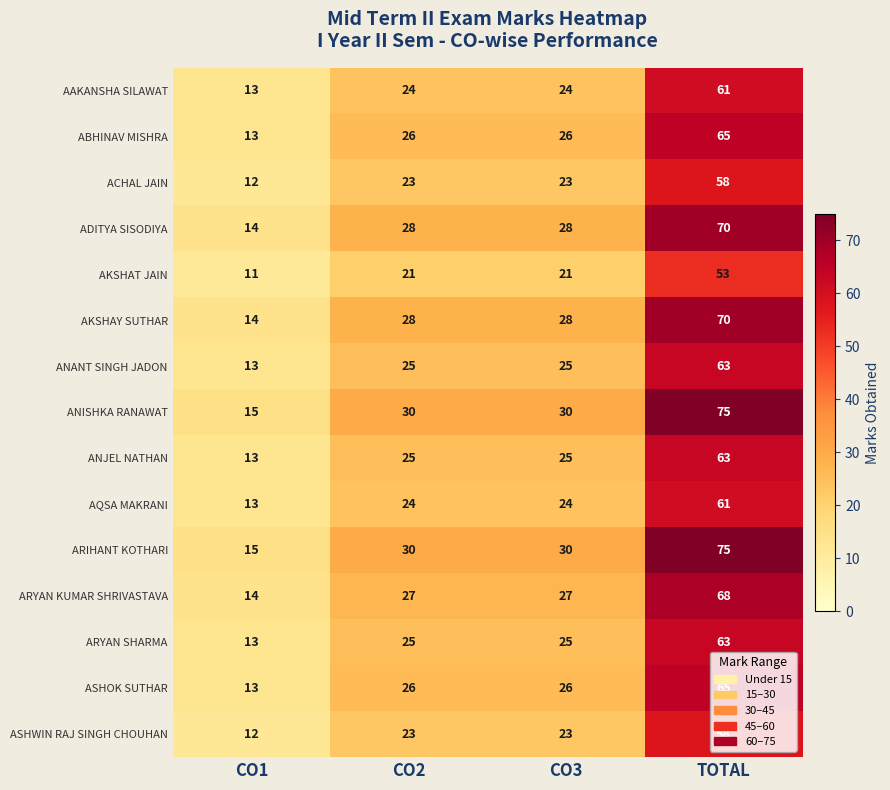

At how many categories does at least one series exceed 28?

3